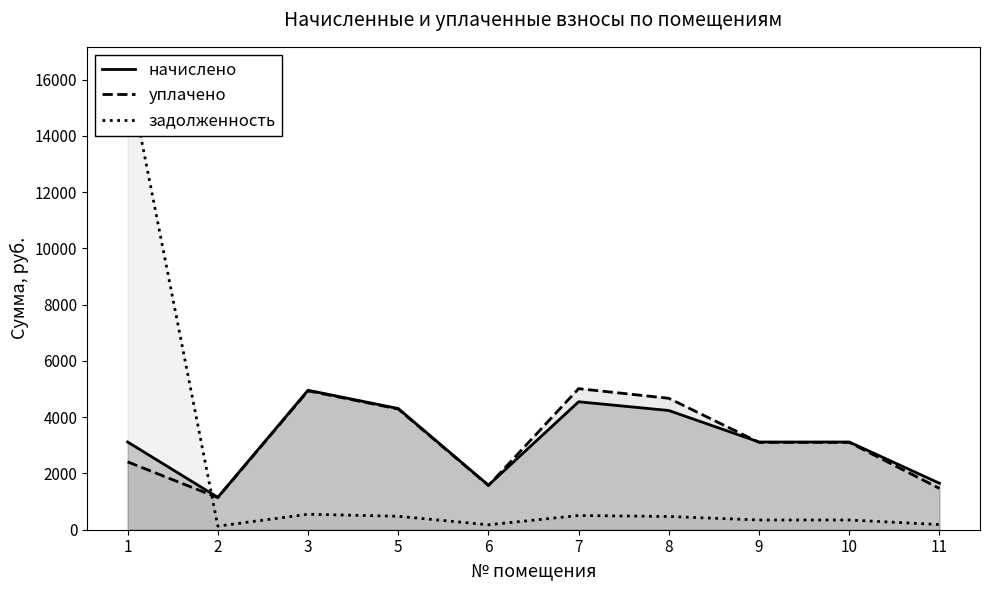

Reading left to right, extract all data points from this chart.

начислено: 1=3118.0	2=1151.3	3=4956.8	5=4308.3	6=1582.9	7=4548.1	8=4237.2	9=3118.0	10=3118.0	11=1652.2
уплачено: 1=2411.7	2=1141.4	3=4935.5	5=4289.9	6=1569.4	7=5014.5	8=4671.7	9=3104.6	10=3104.6	11=1468.6
задолженность: 1=16346.4	2=127.9	3=550.8	5=478.7	6=175.9	7=505.3	8=470.8	9=346.4	10=346.4	11=183.6